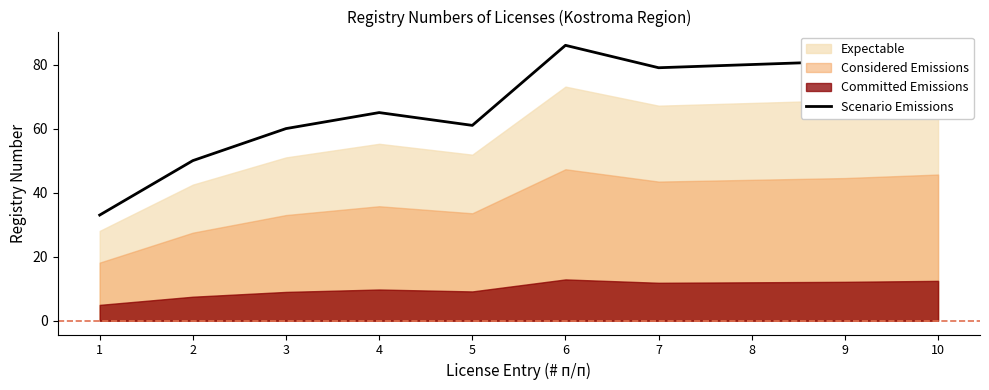

At which category does the data reach its first local peak?

4